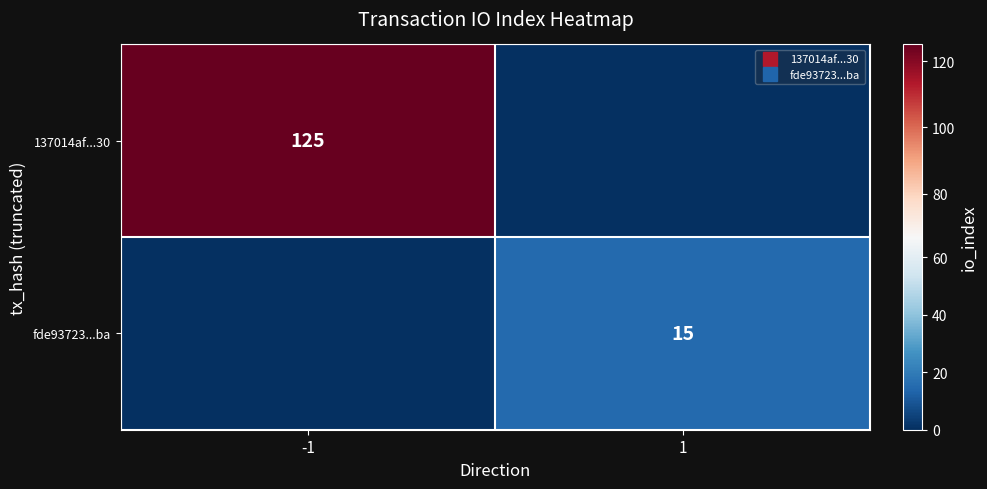

What is the average value of the 137014af...30 series?

62